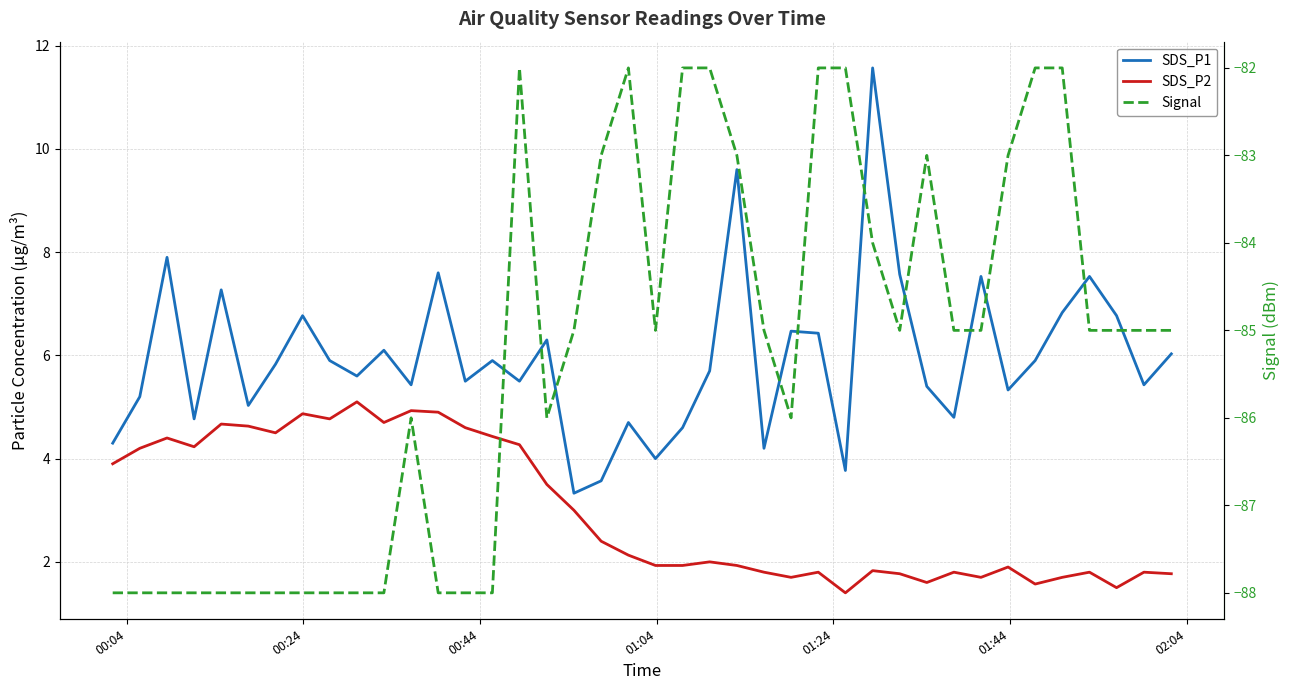

True or false: SDS_P1 and Signal cross at least once.

False